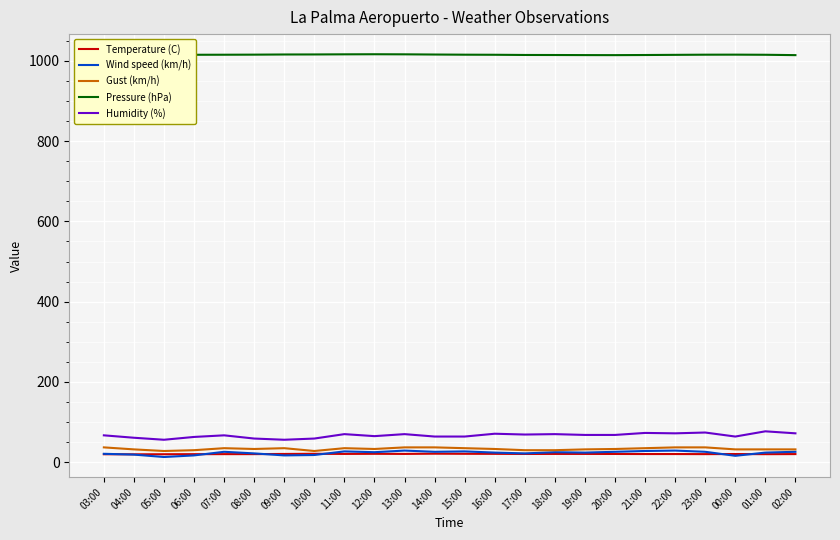

At which label does Gust (km/h) first exceed 33?

03:00